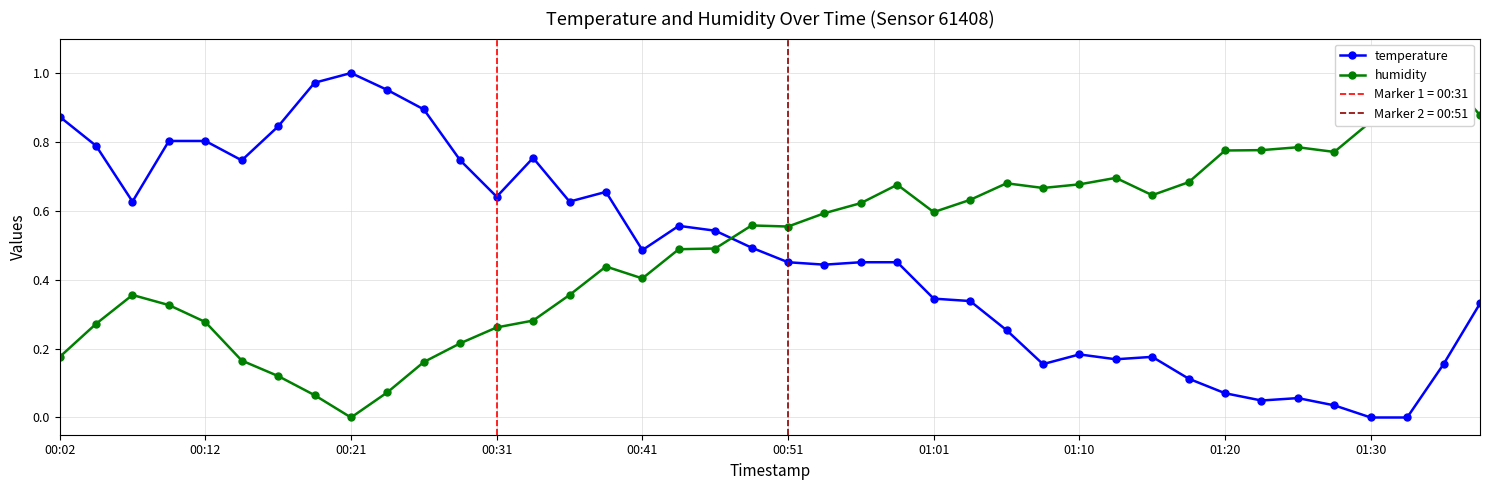

True or false: humidity has a value of 1.0 at 31.

False